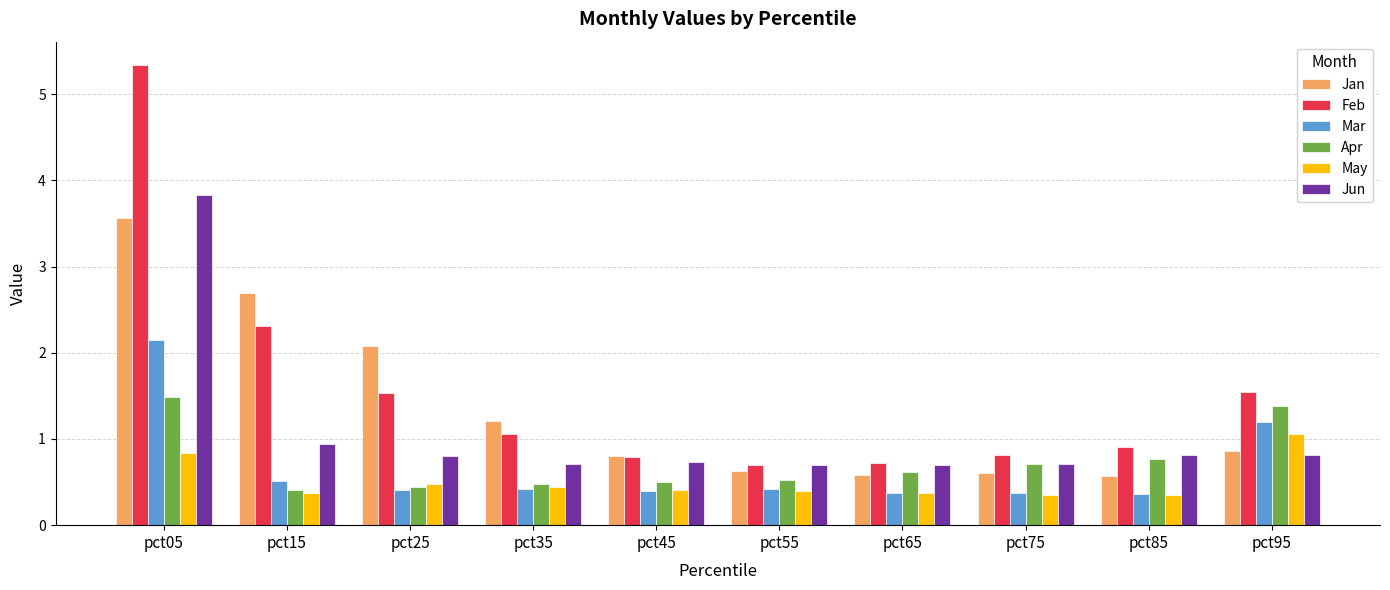

Between pct15 and pct55, which series saw the biggest shift?

Jan